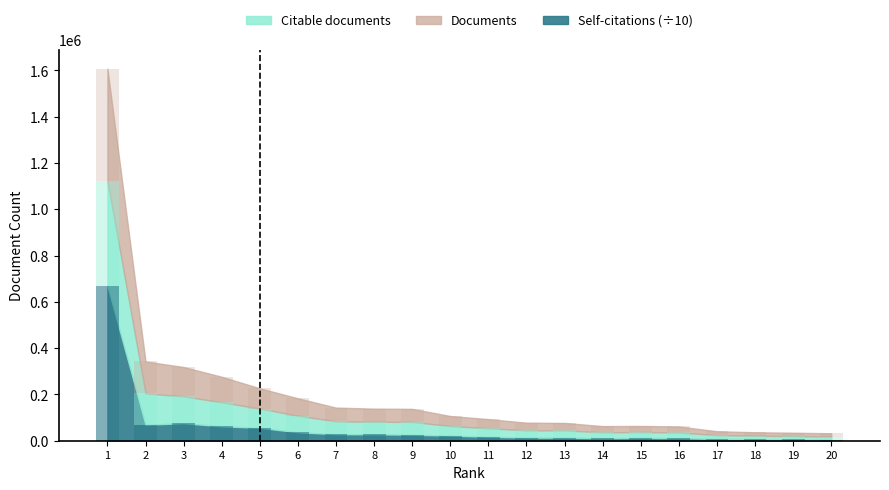

The Citable documents series shows 64260.3 at 11. True or false?

False